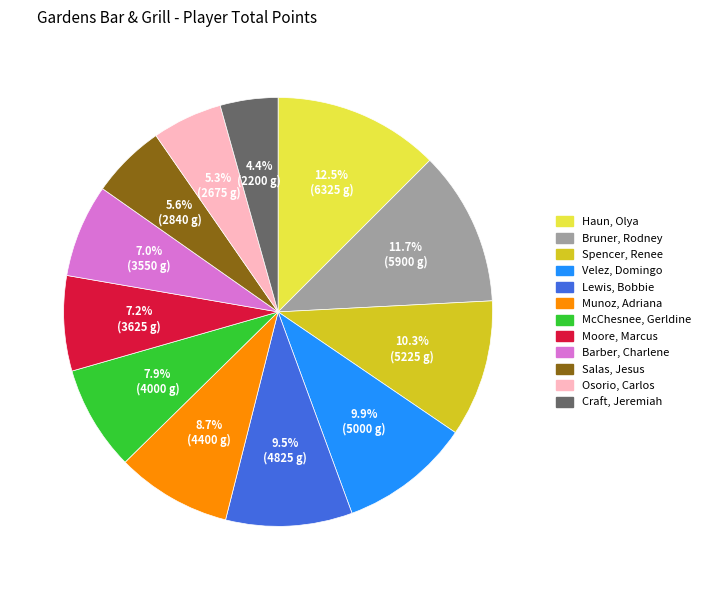

To the nearest percent, what is the average slice percentage?

8%